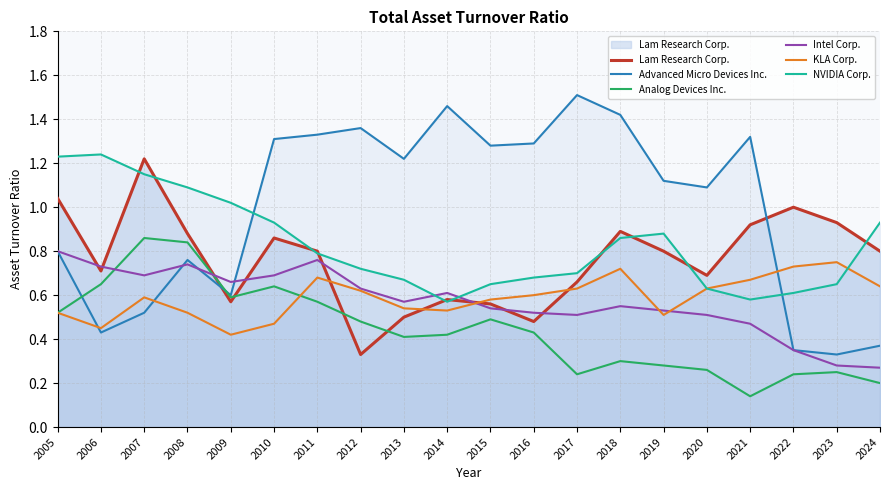

What is the value of the KLA Corp. point at the 9th from the left?

0.5